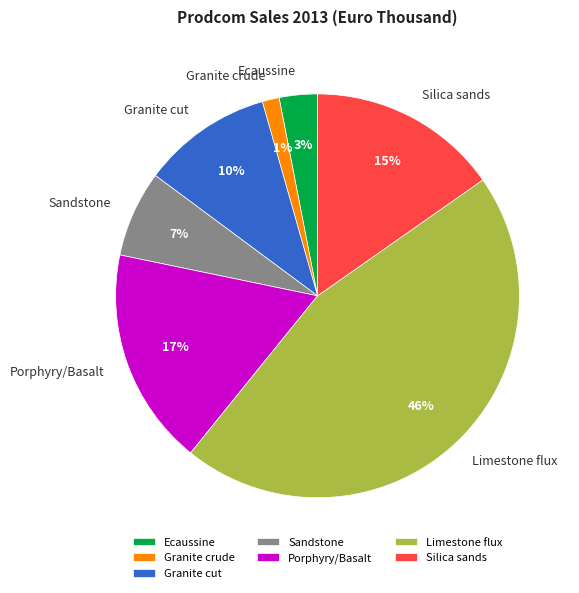

True or false: Sandstone accounts for 12% of the total.

False